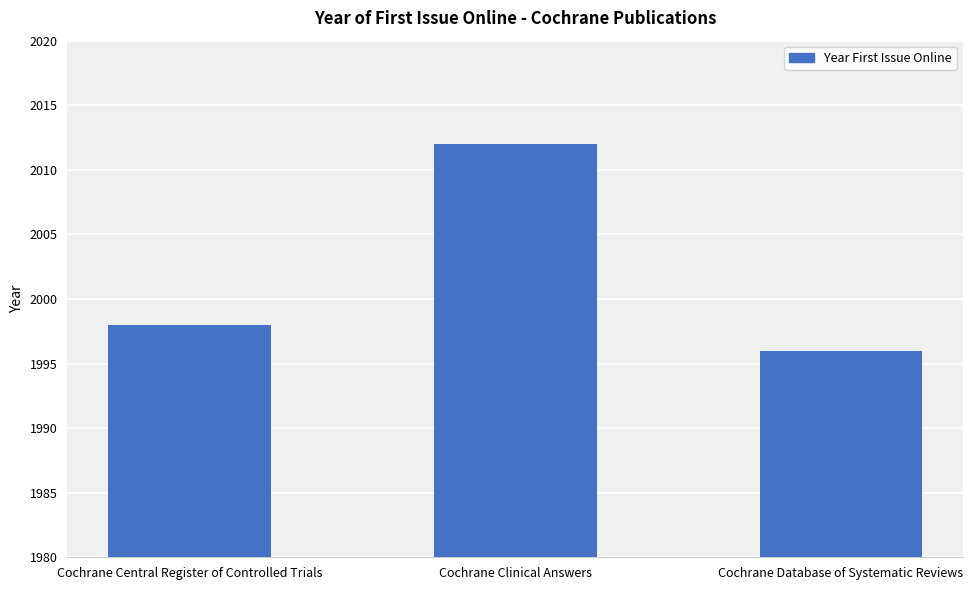

Reading left to right, list all the values displayed in this chart.

1998	2012	1996